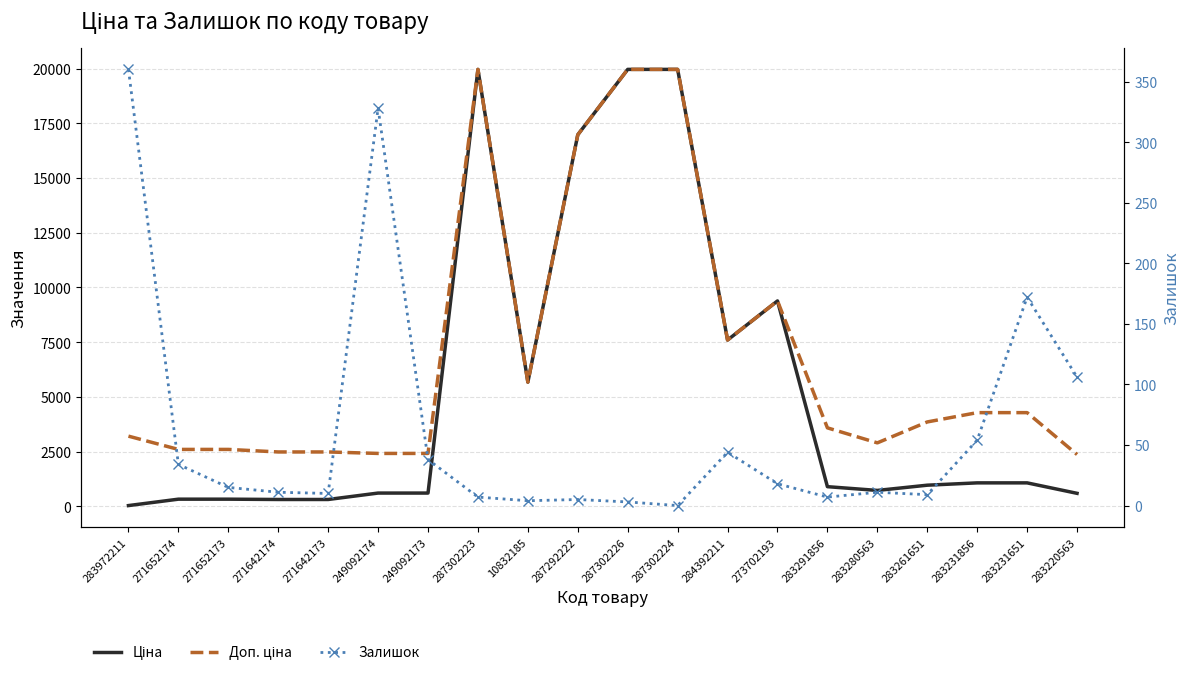

How many values in Залишок are above zero?

19